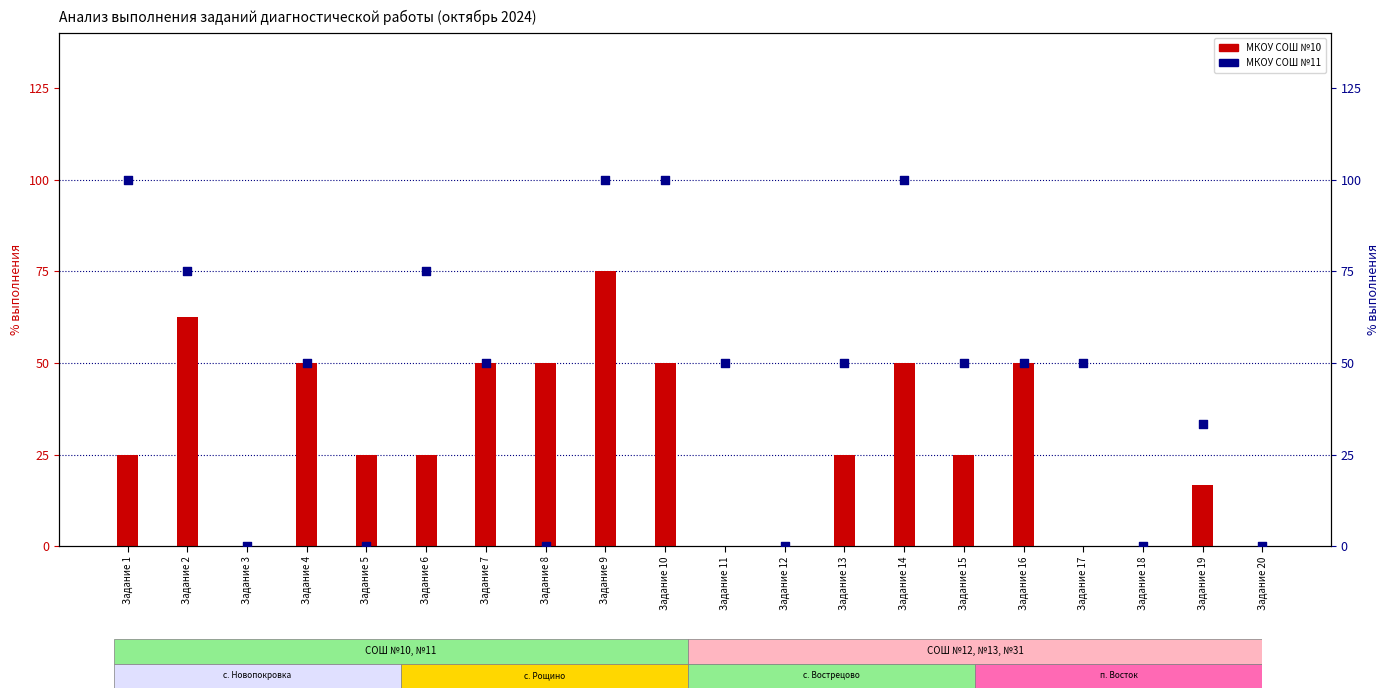

Is the value of МКОУ СОШ №11 at Задание 1 greater than the value of МКОУ СОШ №10 at Задание 19?

Yes